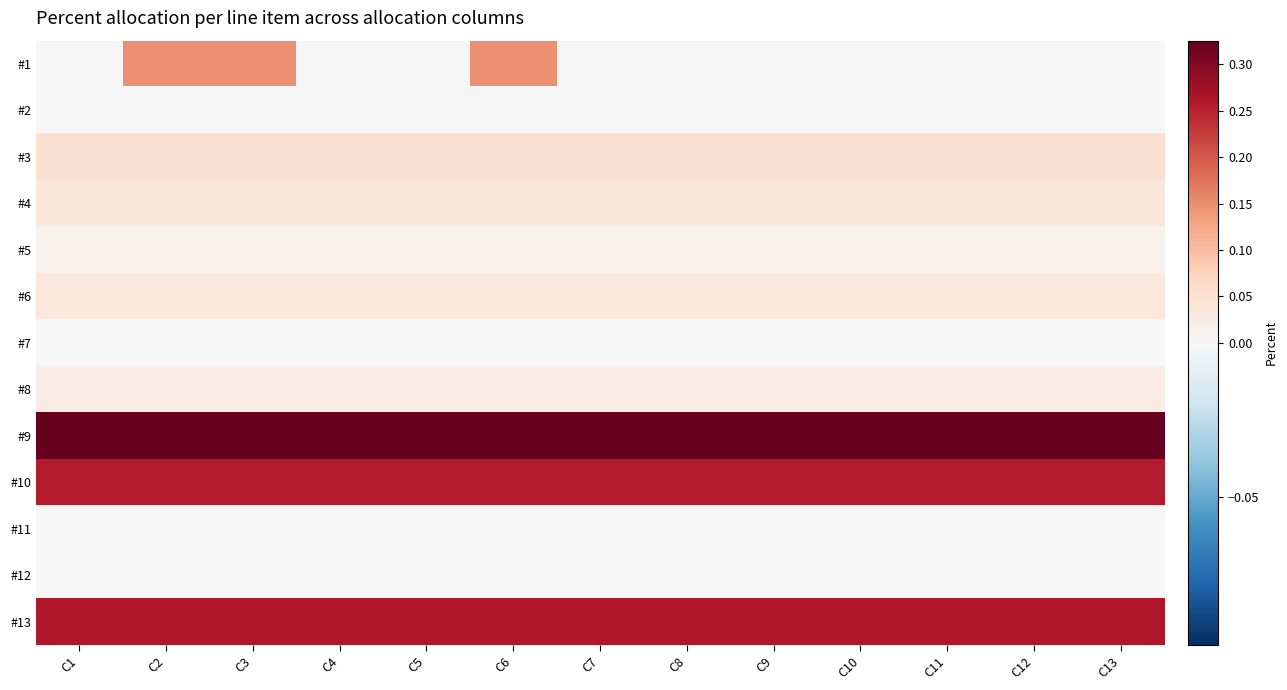

Reading right to left, what are all the values shown in this chart?

#1: C13=0.0	C12=0.0	C11=0.0	C10=0.0	C9=0.0	C8=0.0	C7=0.0	C6=0.1	C5=0.0	C4=0.0	C3=0.1	C2=0.1	C1=0.0
#2: C13=0.0	C12=0.0	C11=0.0	C10=0.0	C9=0.0	C8=0.0	C7=0.0	C6=0.0	C5=0.0	C4=0.0	C3=0.0	C2=0.0	C1=0.0
#3: C13=0.1	C12=0.1	C11=0.1	C10=0.1	C9=0.1	C8=0.1	C7=0.1	C6=0.1	C5=0.1	C4=0.1	C3=0.1	C2=0.1	C1=0.1
#4: C13=0.0	C12=0.0	C11=0.0	C10=0.0	C9=0.0	C8=0.0	C7=0.0	C6=0.0	C5=0.0	C4=0.0	C3=0.0	C2=0.0	C1=0.0
#5: C13=0.0	C12=0.0	C11=0.0	C10=0.0	C9=0.0	C8=0.0	C7=0.0	C6=0.0	C5=0.0	C4=0.0	C3=0.0	C2=0.0	C1=0.0
#6: C13=0.0	C12=0.0	C11=0.0	C10=0.0	C9=0.0	C8=0.0	C7=0.0	C6=0.0	C5=0.0	C4=0.0	C3=0.0	C2=0.0	C1=0.0
#7: C13=0.0	C12=0.0	C11=0.0	C10=0.0	C9=0.0	C8=0.0	C7=0.0	C6=0.0	C5=0.0	C4=0.0	C3=0.0	C2=0.0	C1=0.0
#8: C13=0.0	C12=0.0	C11=0.0	C10=0.0	C9=0.0	C8=0.0	C7=0.0	C6=0.0	C5=0.0	C4=0.0	C3=0.0	C2=0.0	C1=0.0
#9: C13=0.3	C12=0.3	C11=0.3	C10=0.3	C9=0.3	C8=0.3	C7=0.3	C6=0.3	C5=0.3	C4=0.3	C3=0.3	C2=0.3	C1=0.3
#10: C13=0.3	C12=0.3	C11=0.3	C10=0.3	C9=0.3	C8=0.3	C7=0.3	C6=0.3	C5=0.3	C4=0.3	C3=0.3	C2=0.3	C1=0.3
#11: C13=0.0	C12=0.0	C11=0.0	C10=0.0	C9=0.0	C8=0.0	C7=0.0	C6=0.0	C5=0.0	C4=0.0	C3=0.0	C2=0.0	C1=0.0
#12: C13=0.0	C12=0.0	C11=0.0	C10=0.0	C9=0.0	C8=0.0	C7=0.0	C6=0.0	C5=0.0	C4=0.0	C3=0.0	C2=0.0	C1=0.0
#13: C13=0.3	C12=0.3	C11=0.3	C10=0.3	C9=0.3	C8=0.3	C7=0.3	C6=0.3	C5=0.3	C4=0.3	C3=0.3	C2=0.3	C1=0.3